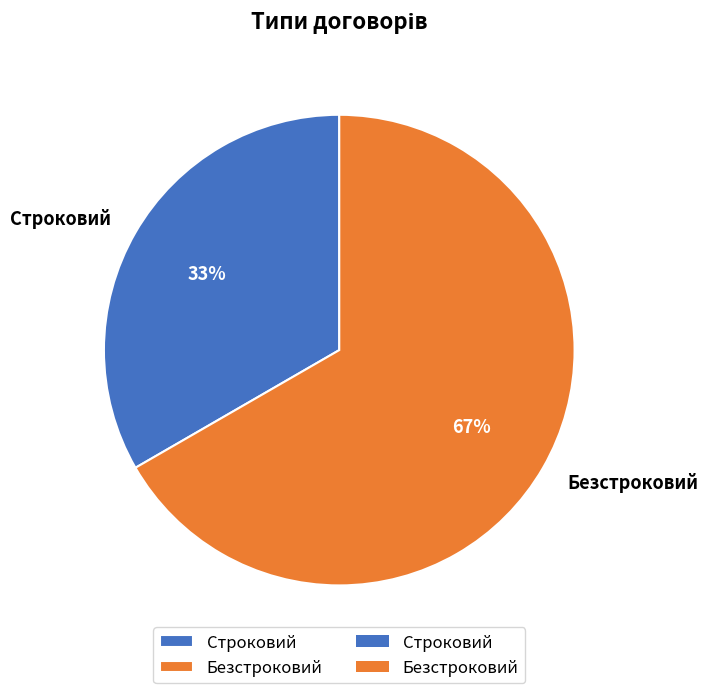

To the nearest percent, what percentage of the pie is Безстроковий?

67%